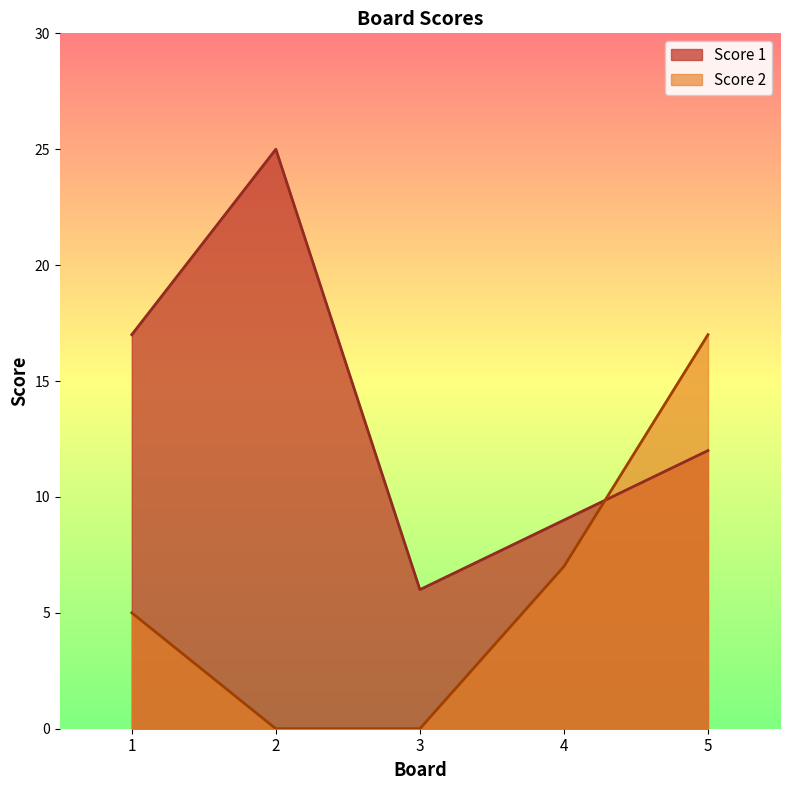

Which has a higher value, 1 or 3?

1